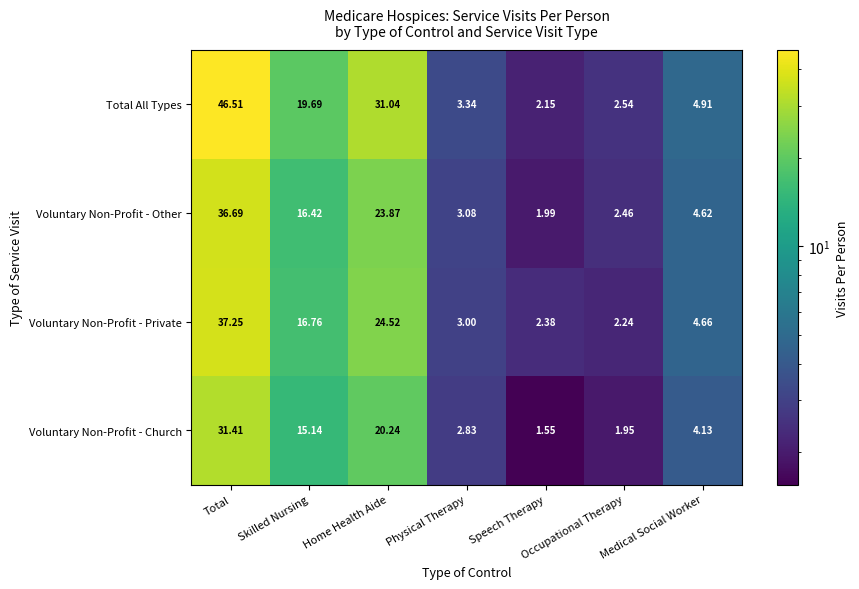

Which series has the largest range (max minus min)?

Total All Types